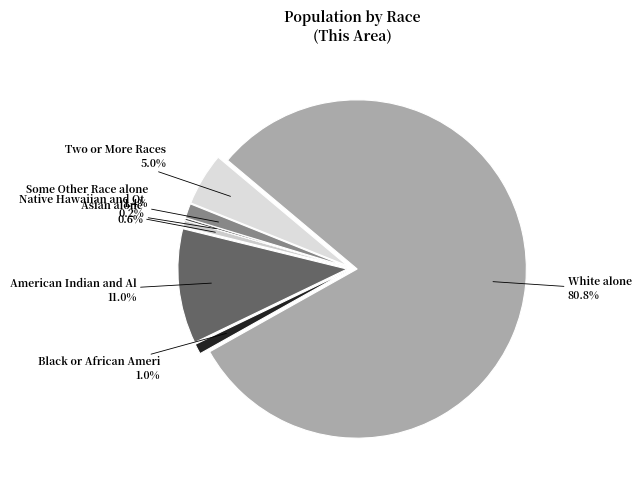

How many slices are in this pie chart?

7